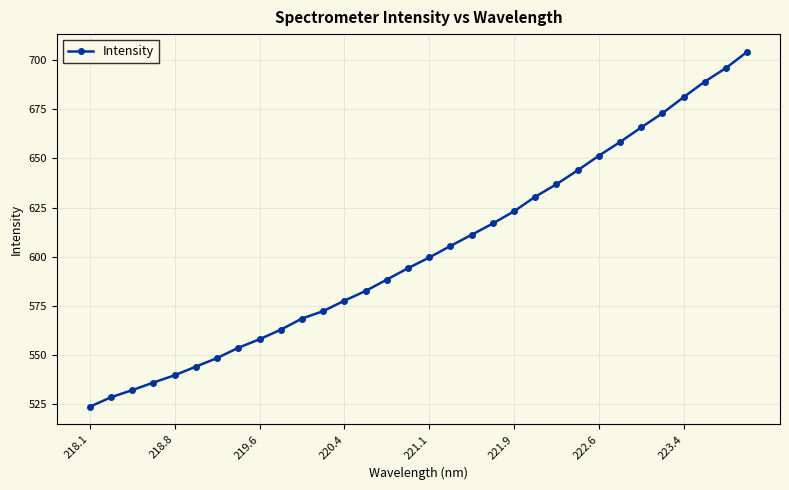

True or false: the data has more than 2 interior local peaks.

False